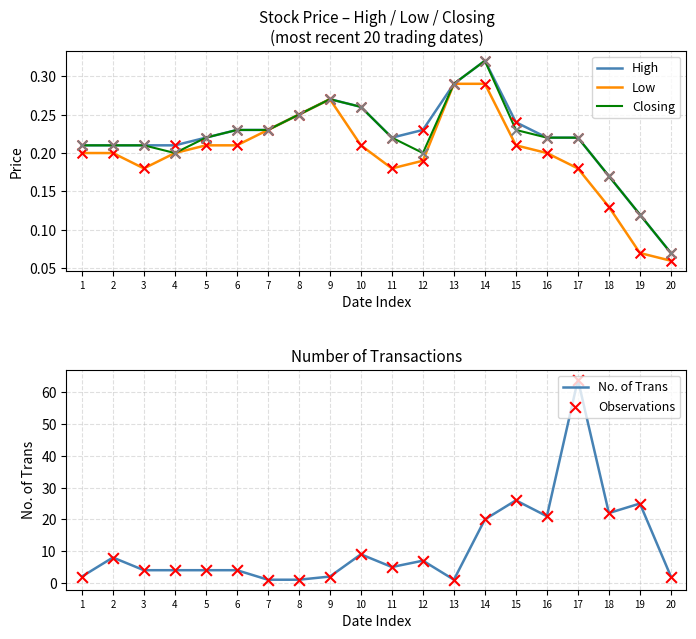

At which category is the sum across all series the highest?

17